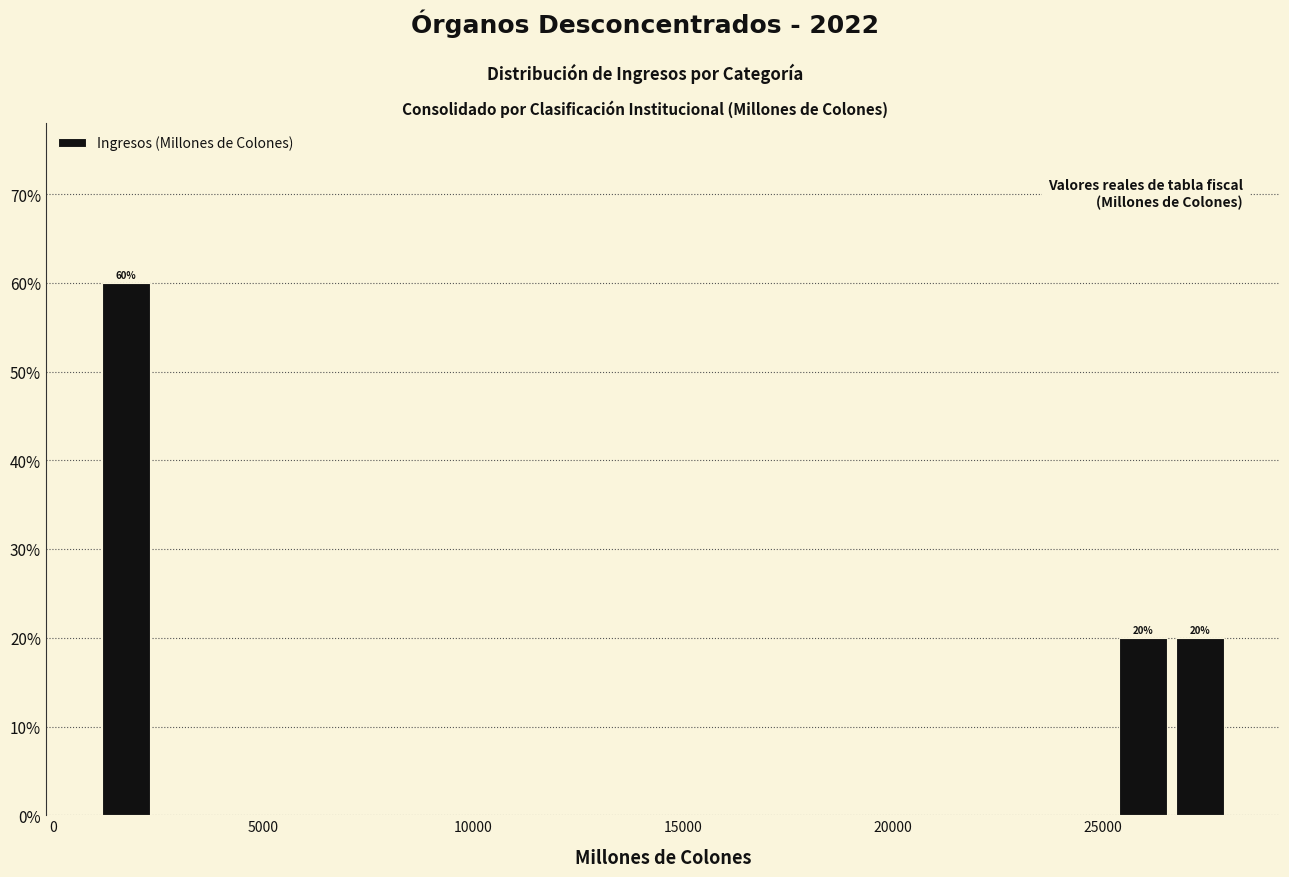

Read against the x-axis, roughly where is the centre of the tallest bar?

1500